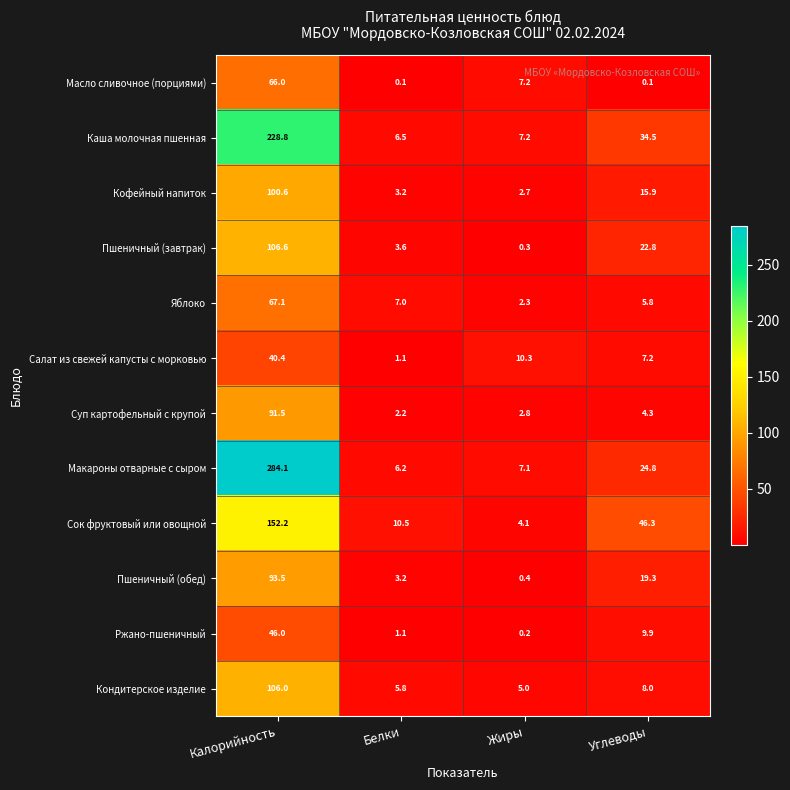

How many data points in Каша молочная пшенная are above 34?

2